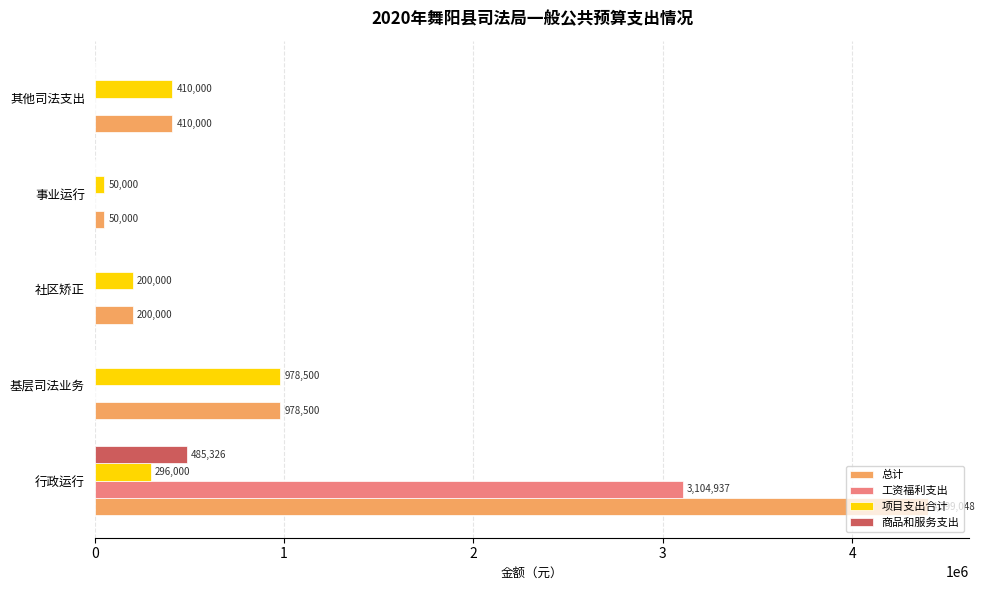

Between 行政运行 and 其他司法支出, which series saw the biggest shift?

总计